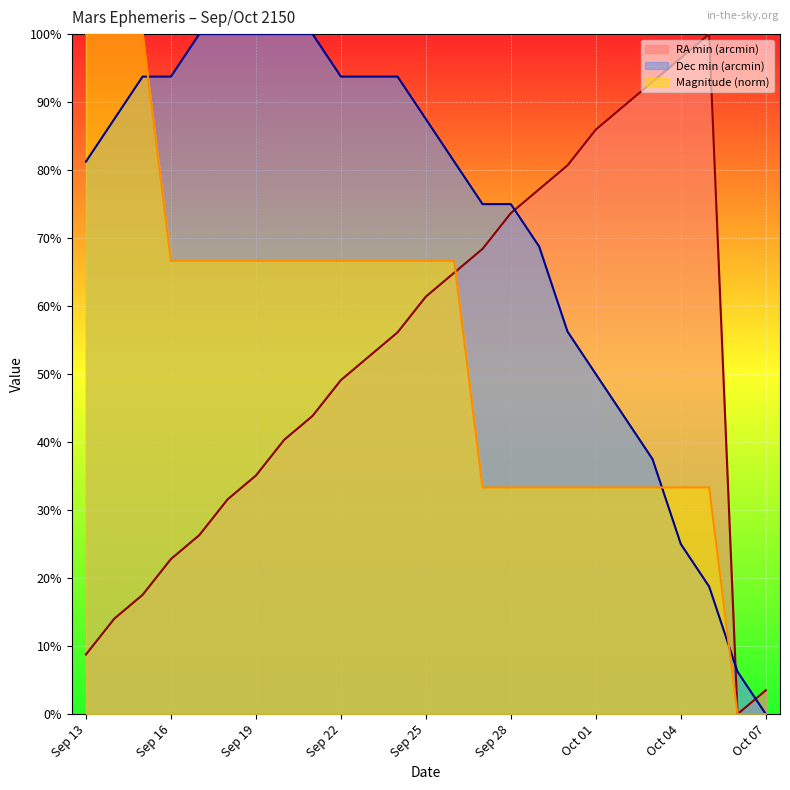

After their last crossing, which series has the higher values: Magnitude or RA_min?

RA_min